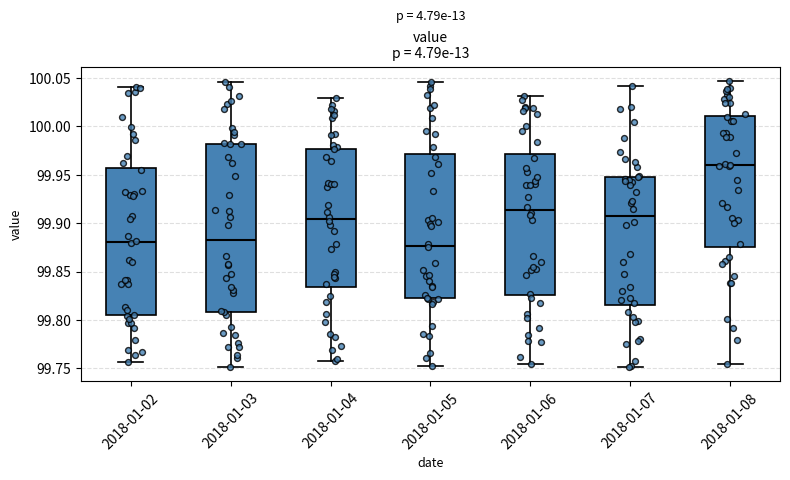

Which box's median line is the highest?

2018-01-08